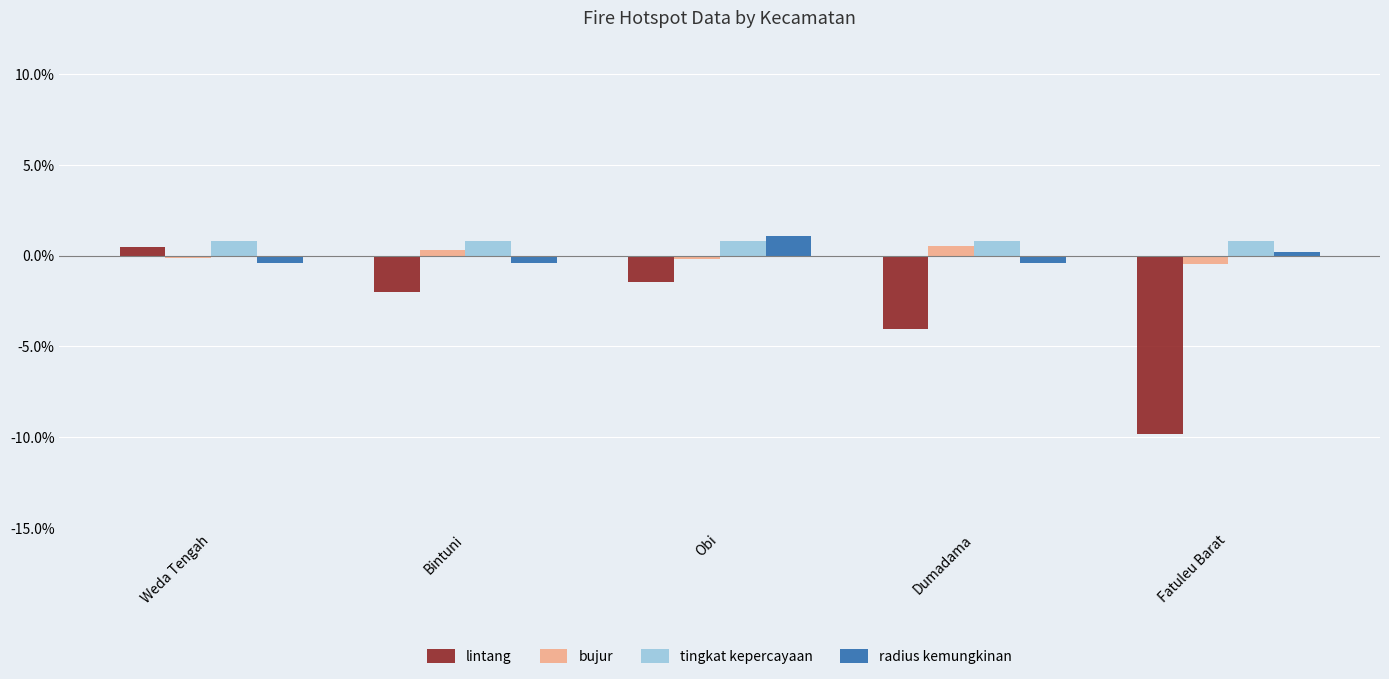

Which series changed the most between Bintuni and Obi?

radius kemungkinan